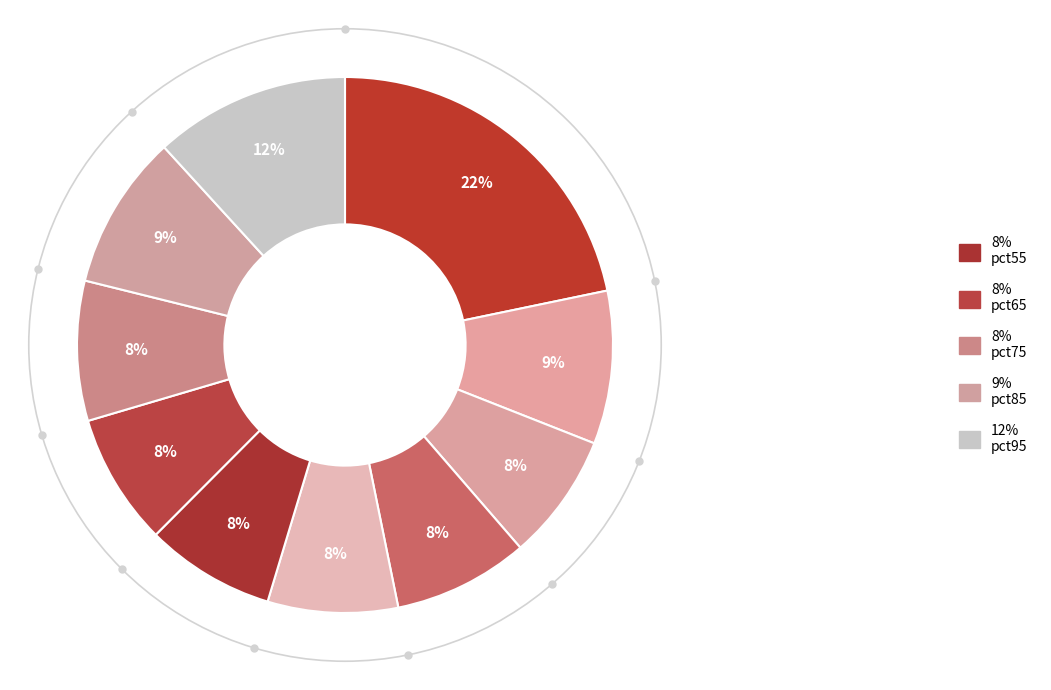

Count the number of slices in the pie.

10